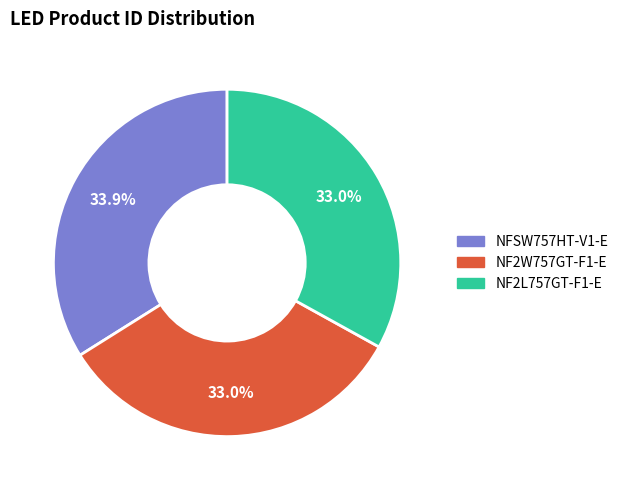

What percentage do NFSW757HT-V1-E and NF2W757GT-F1-E together represent?

67.0%